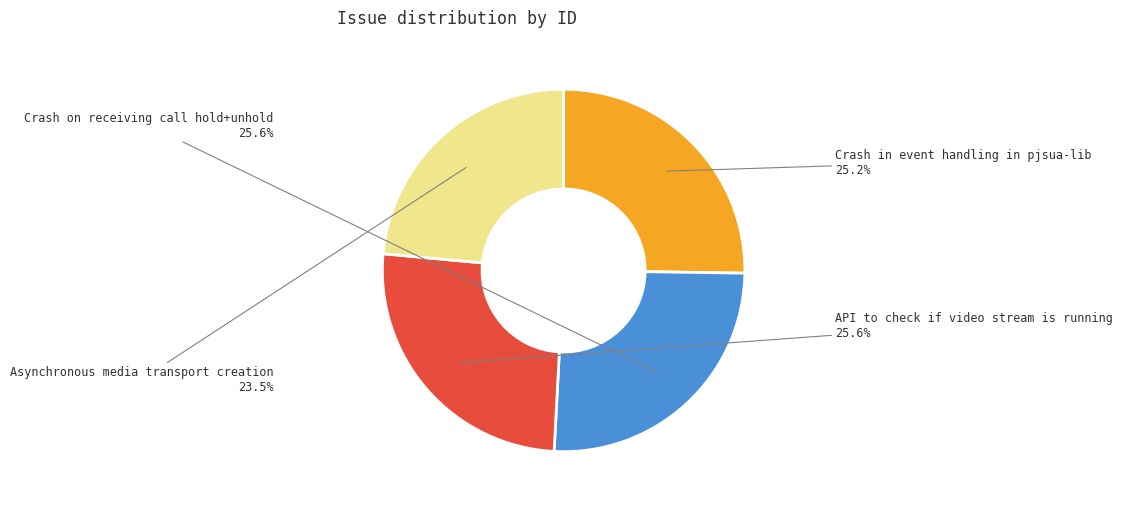

To the nearest percent, what percentage of the pie is Crash in event handling in pjsua-lib?

25%